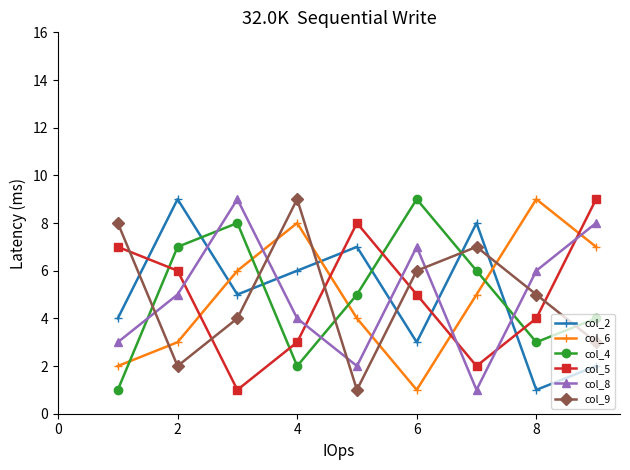

True or false: col_9 has more than 1 points higher than both neighbors.

True